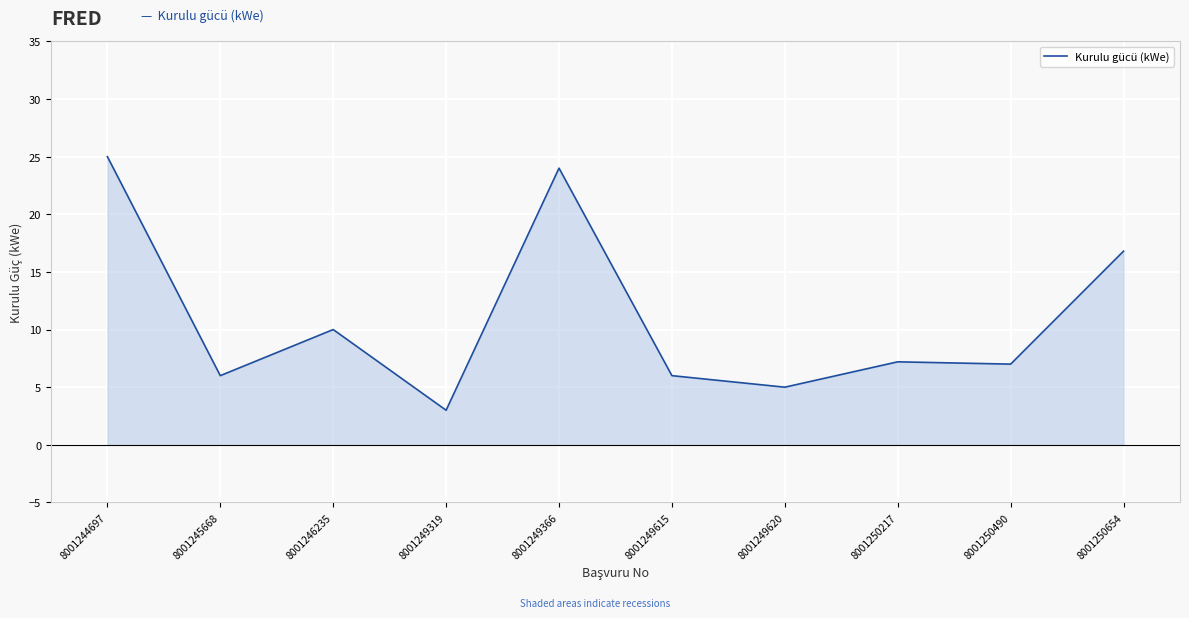

Read the value at 8001246235.

10.0